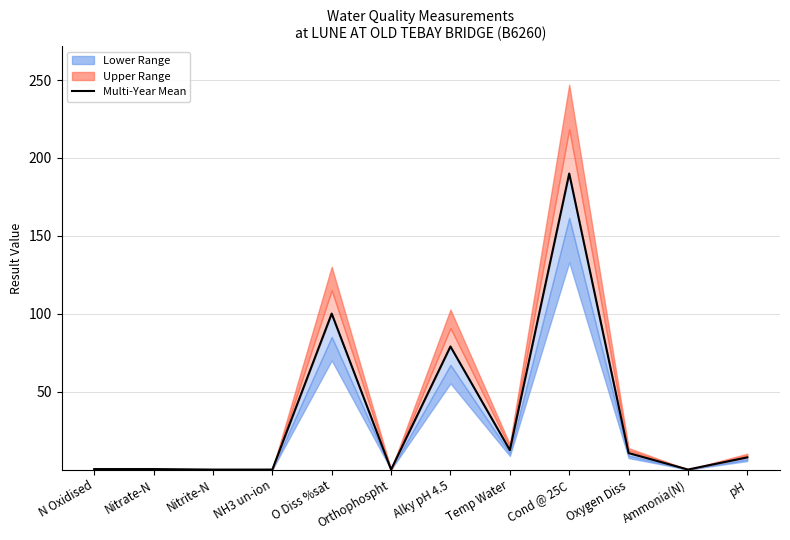

What is the difference between the second highest and minimum values?

100.1